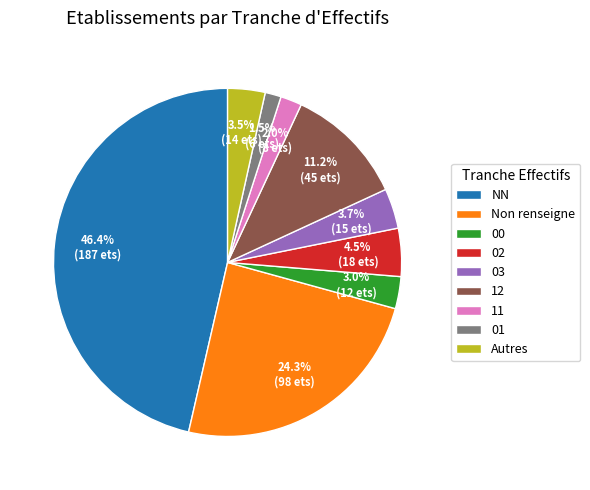

To the nearest percent, what is the combined percentage of 12 and 01?

13%